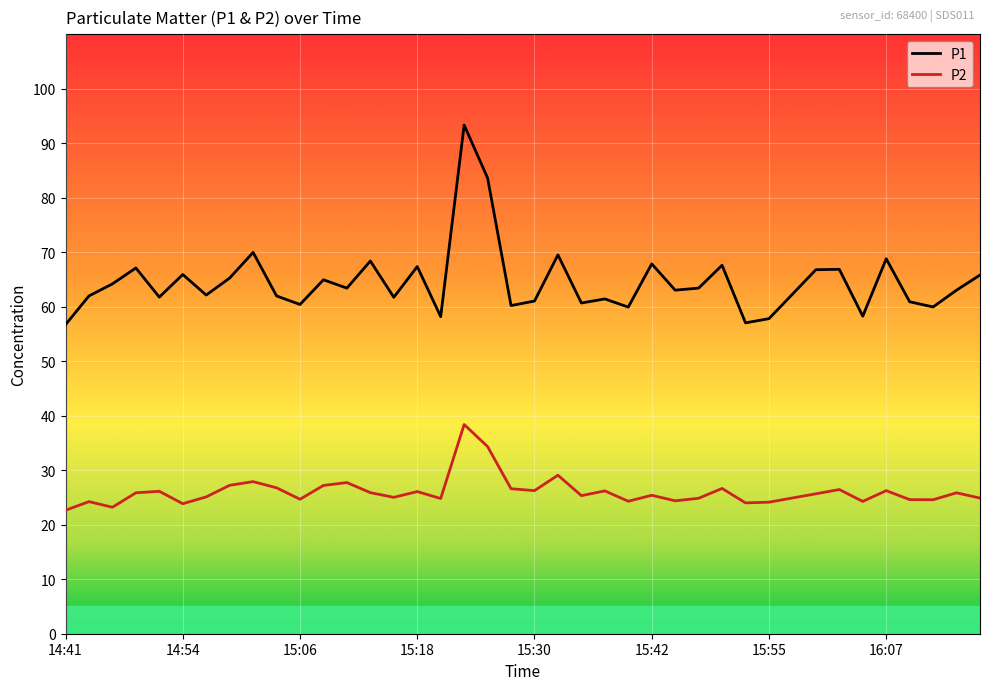

How many series are shown in this chart?

2